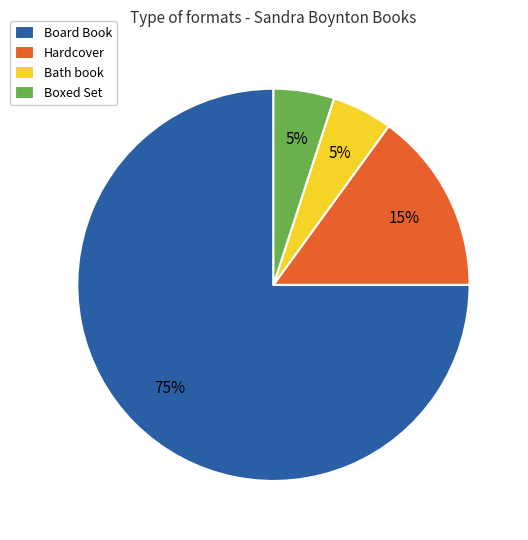

How many slices are in this pie chart?

4